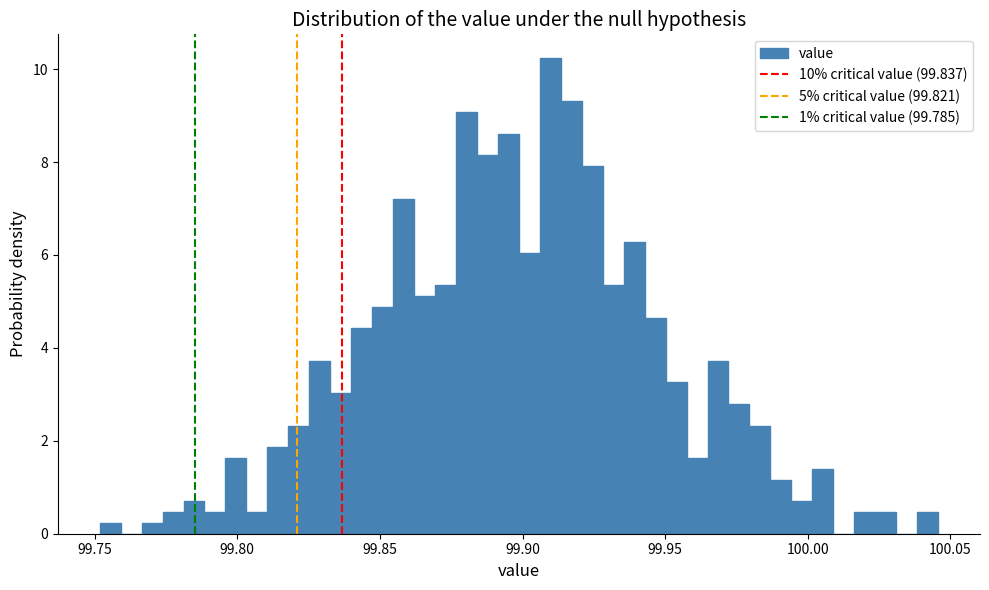

Around what value on the x-axis is the tallest bar? Give the approximate position of its centre, as read against the axis.

99.910